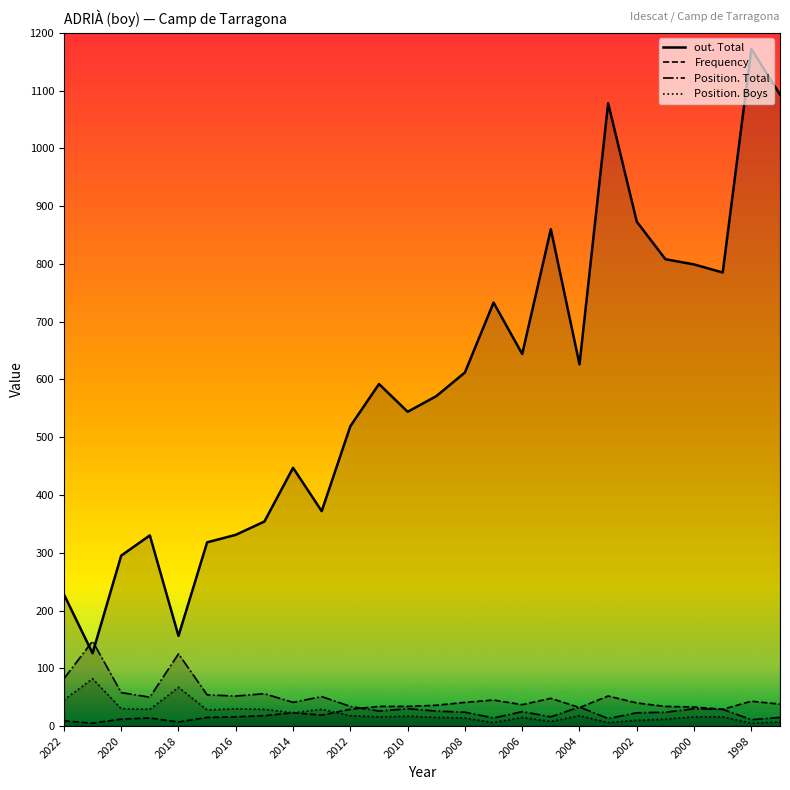

The out. Total series shows 249 at 2010. True or false?

False